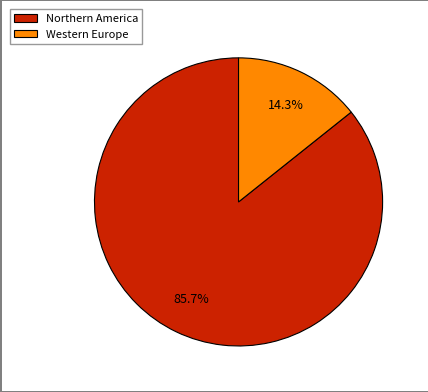

True or false: Northern America accounts for 86% of the total.

True